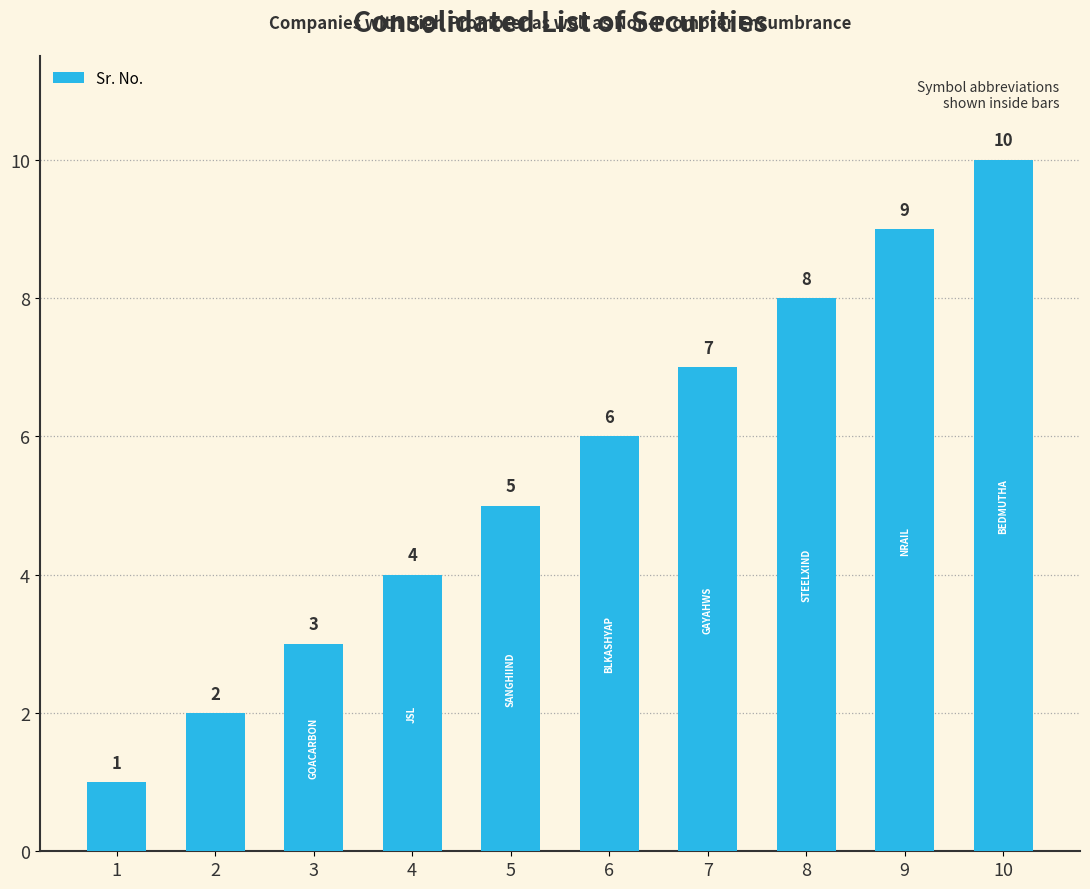

What is the approximate value at 4?

4